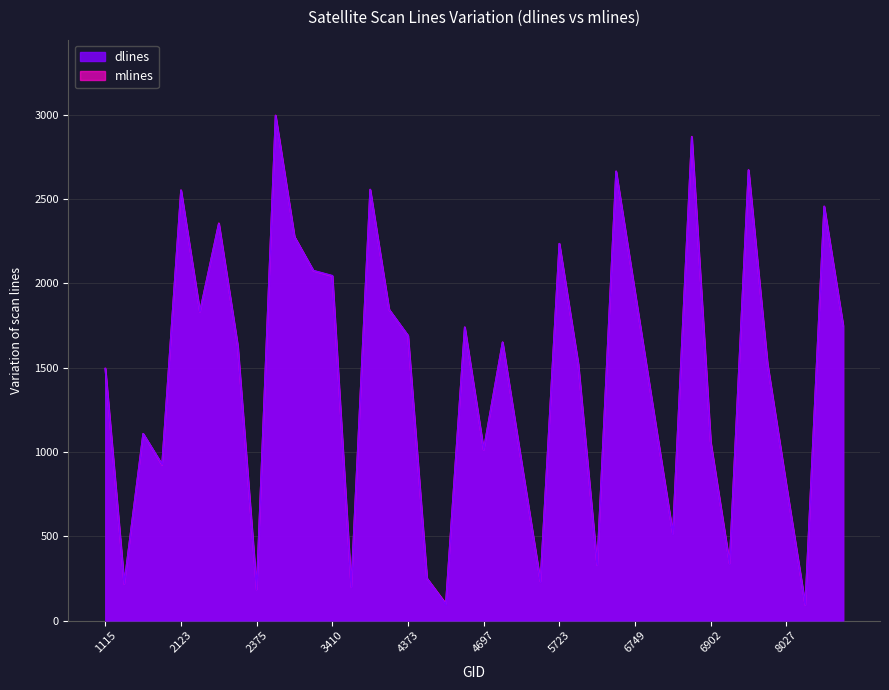

True or false: mlines and dlines intersect in this chart.

True